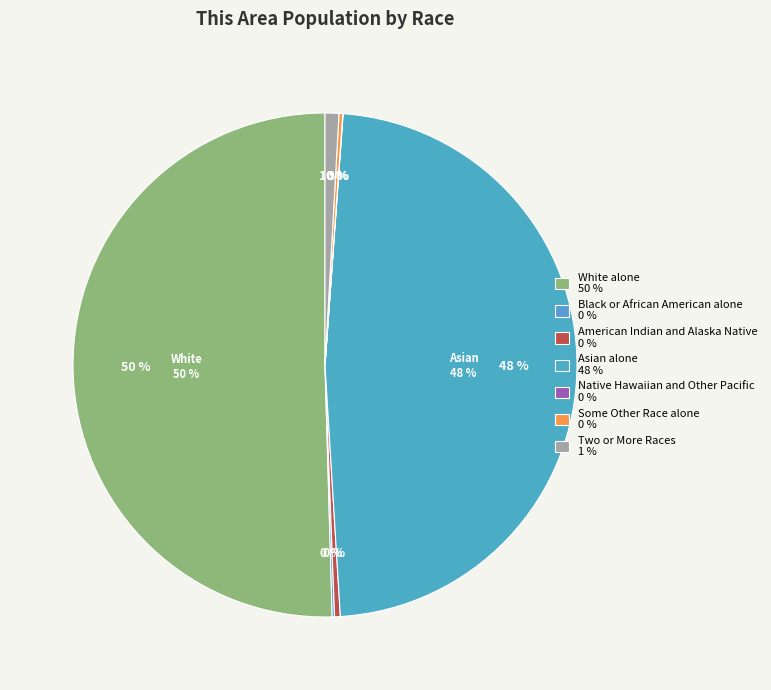

To the nearest percent, what is the combined percentage of Asian alone and Some Other Race alone?

48%